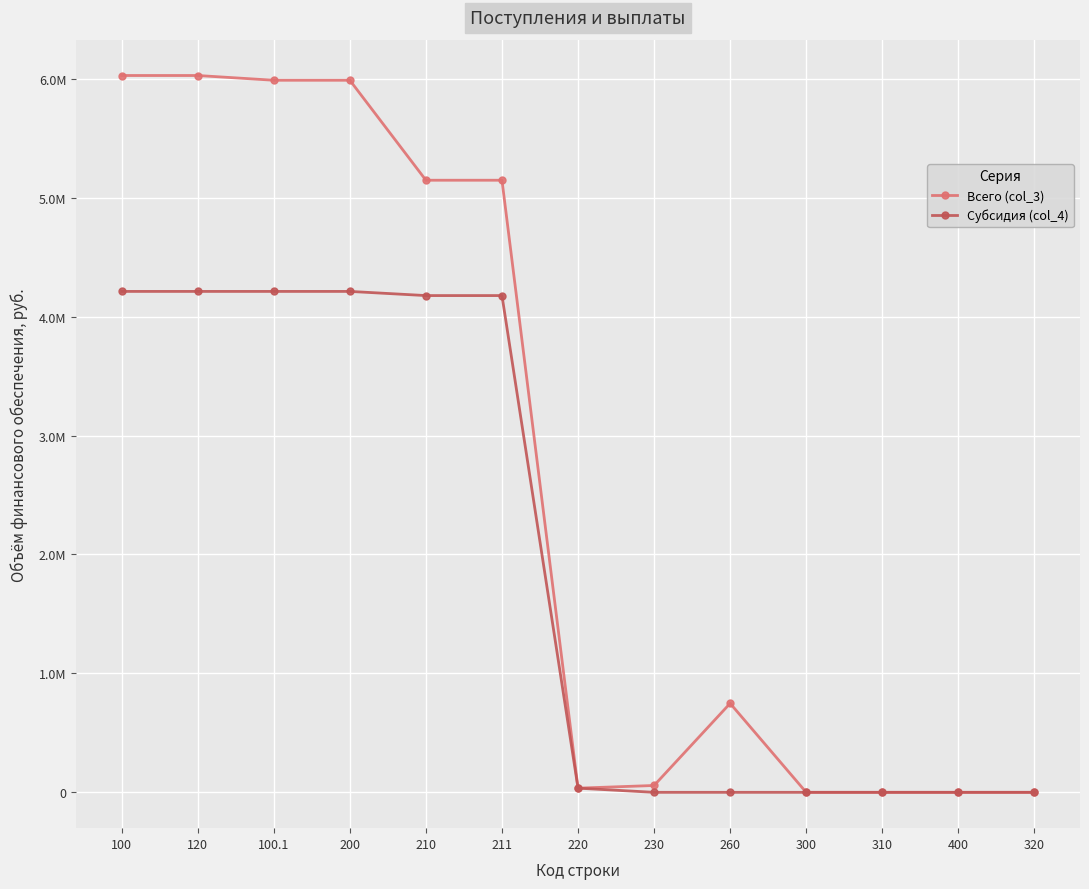

At how many categories does at least one series exceed 1362655?

6